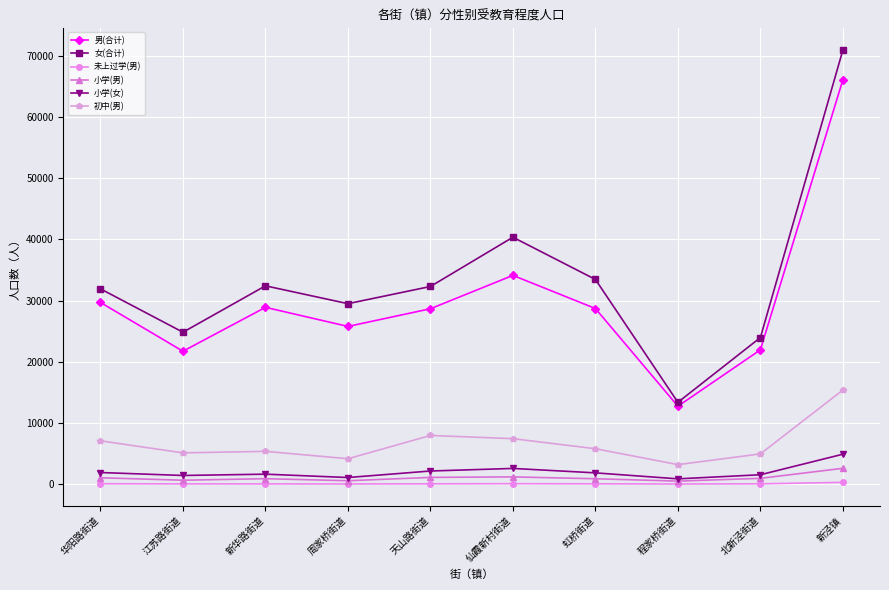

Which series has the largest total across all categories?

女(合计)